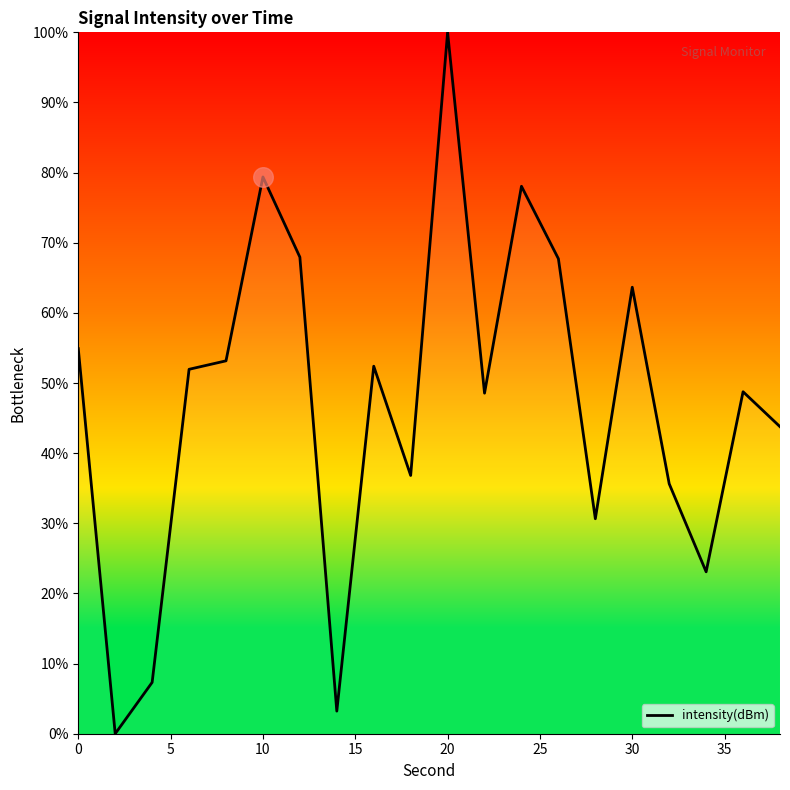

What is the maximum value shown in the chart?

100.0